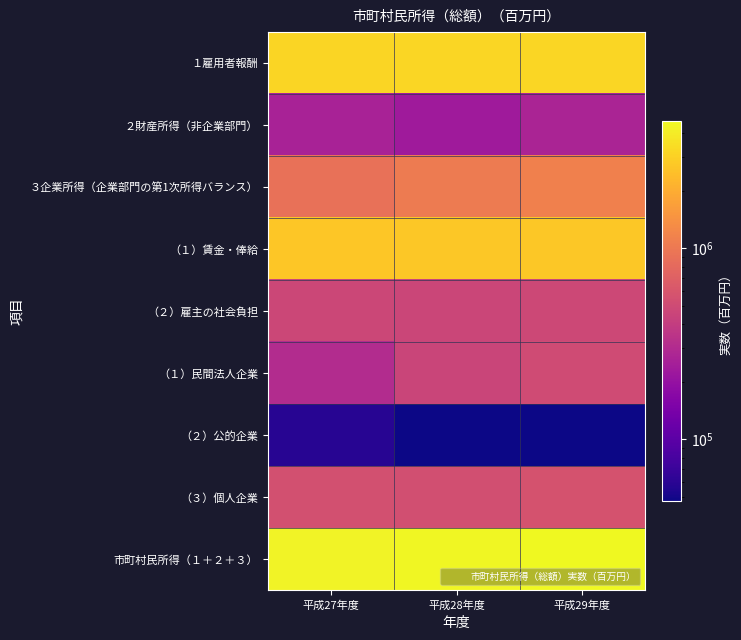

Which series has the largest total across all categories?

市町村民所得（１＋２＋３）